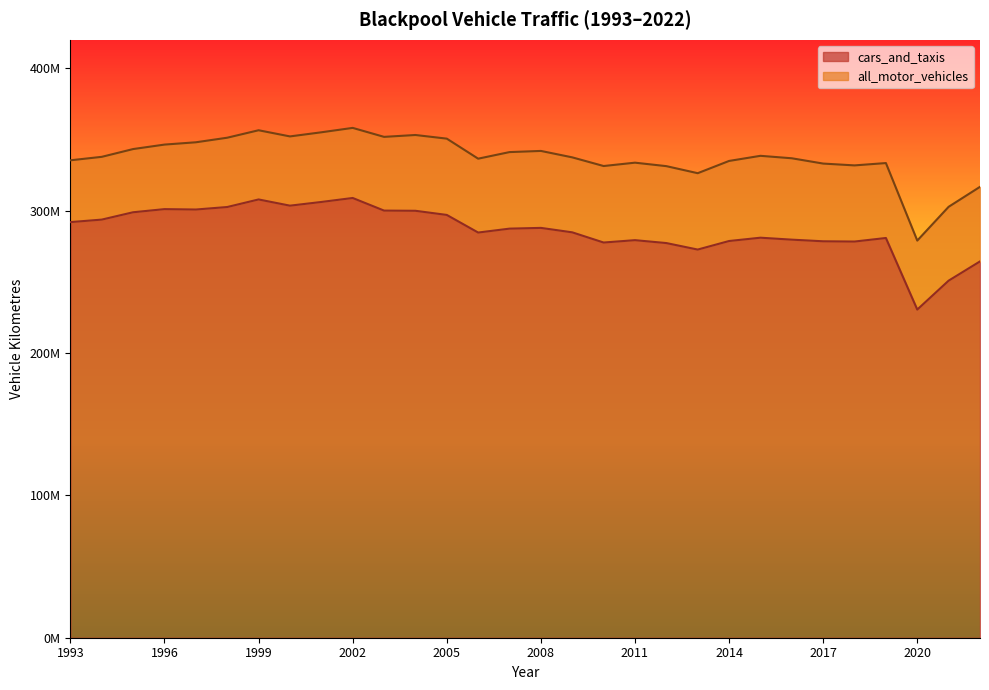

Is the value of all_motor_vehicles at 1999 greater than the value of cars_and_taxis at 2022?

Yes